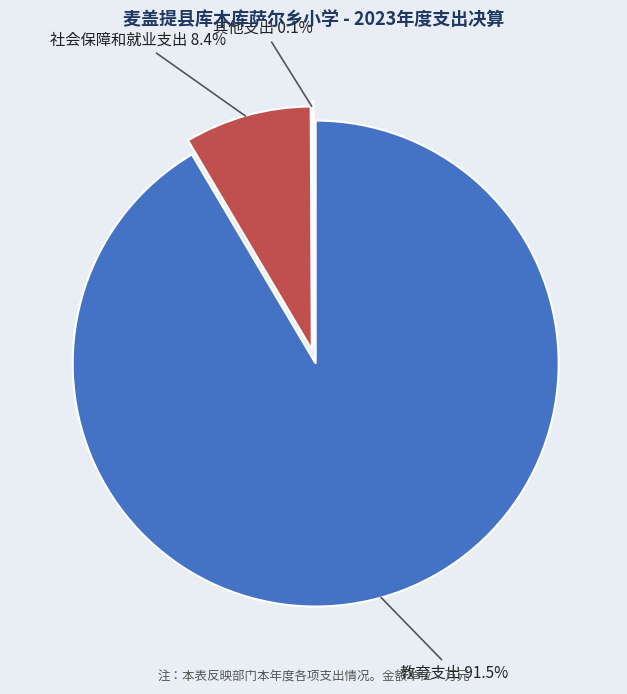

What is the change in value from 社会保障和就业支出 to 其他支出?

-173.9